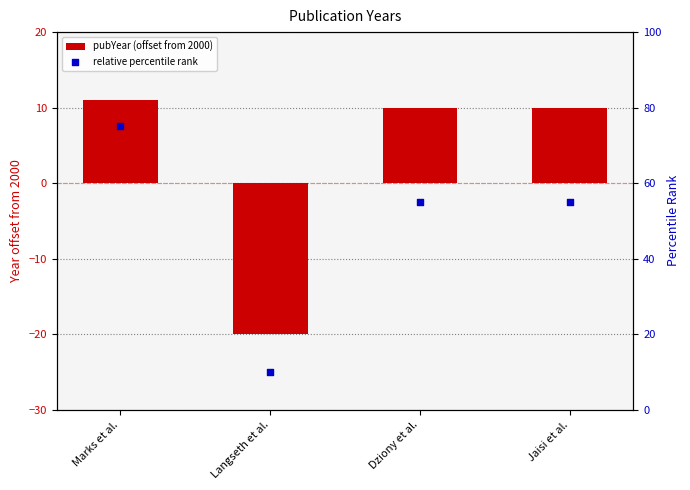

Which series contains the highest Y value?

relative percentile rank